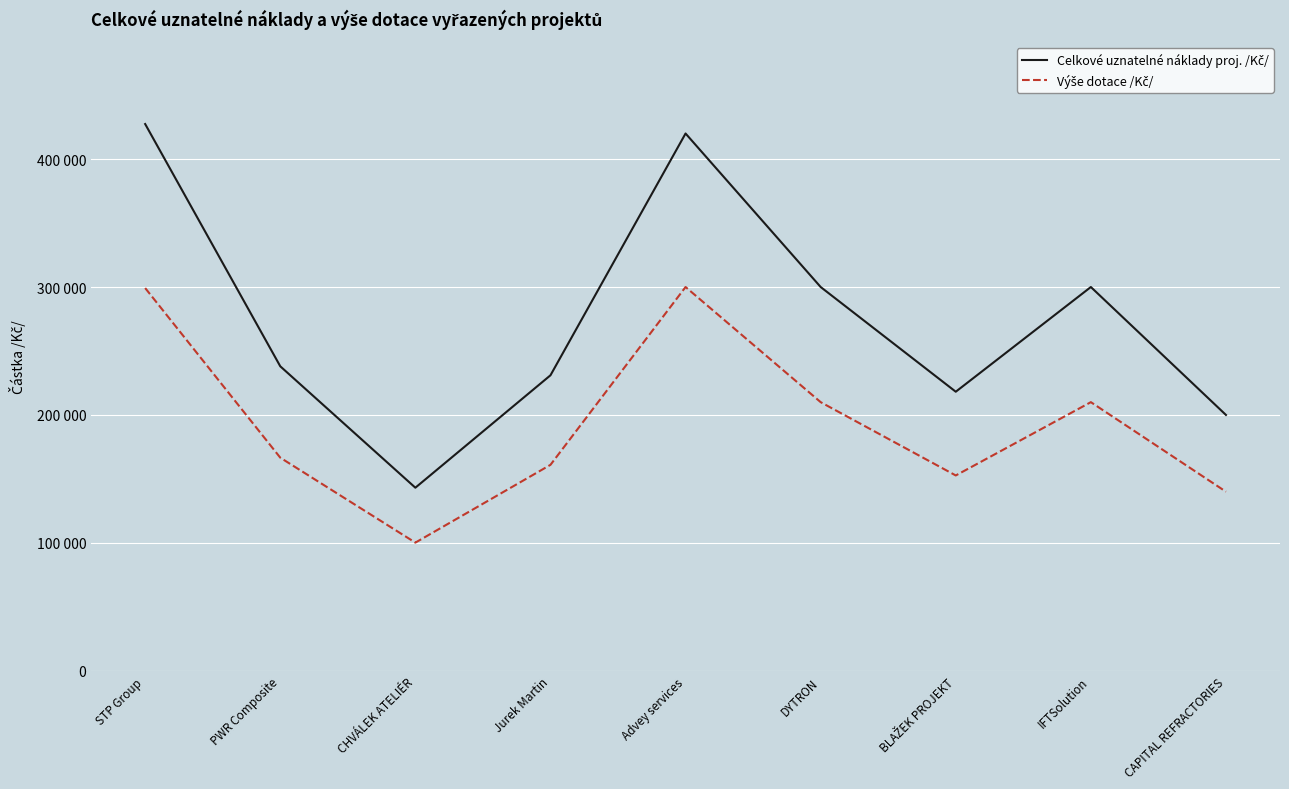

Does the chart display data point markers on the line(s)?

No